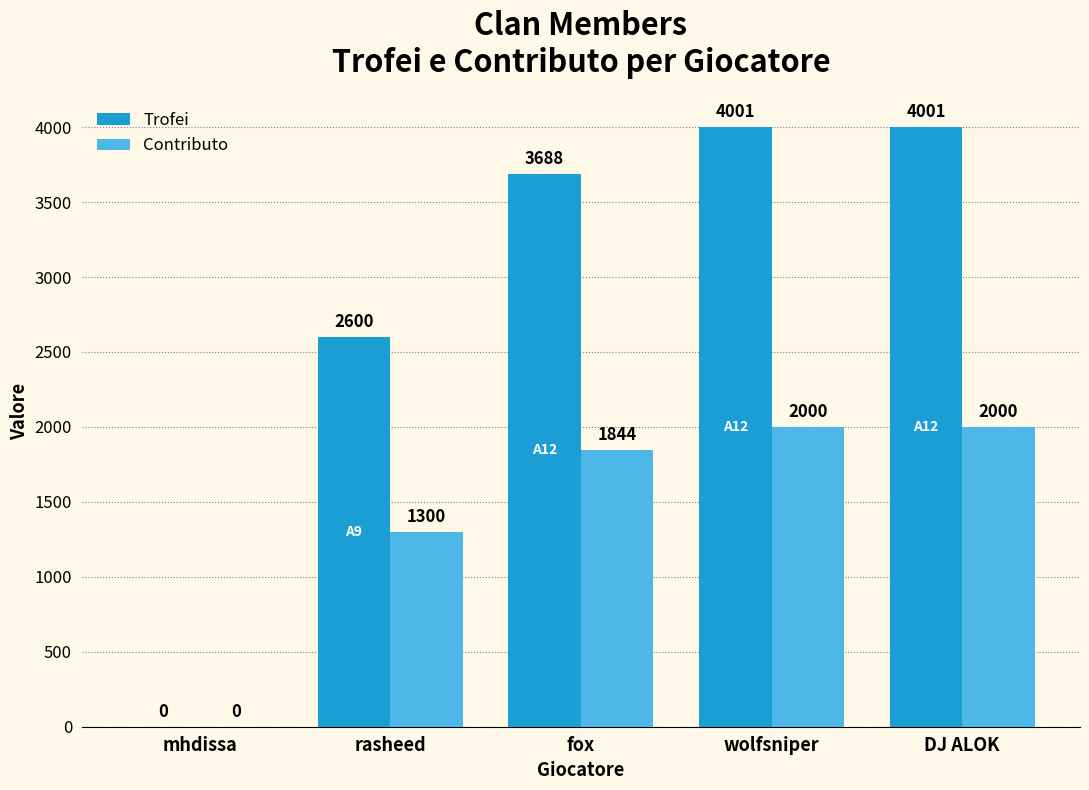

What are all the series names shown in the legend?

Trofei, Contributo